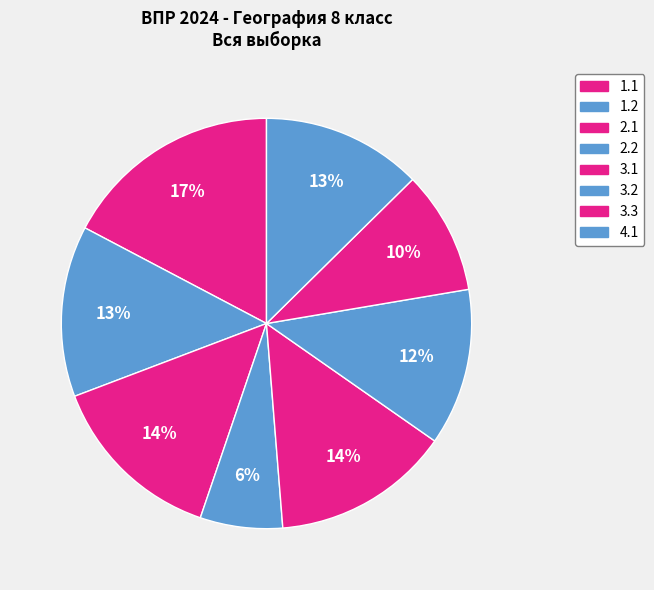

How many slices are in this pie chart?

8